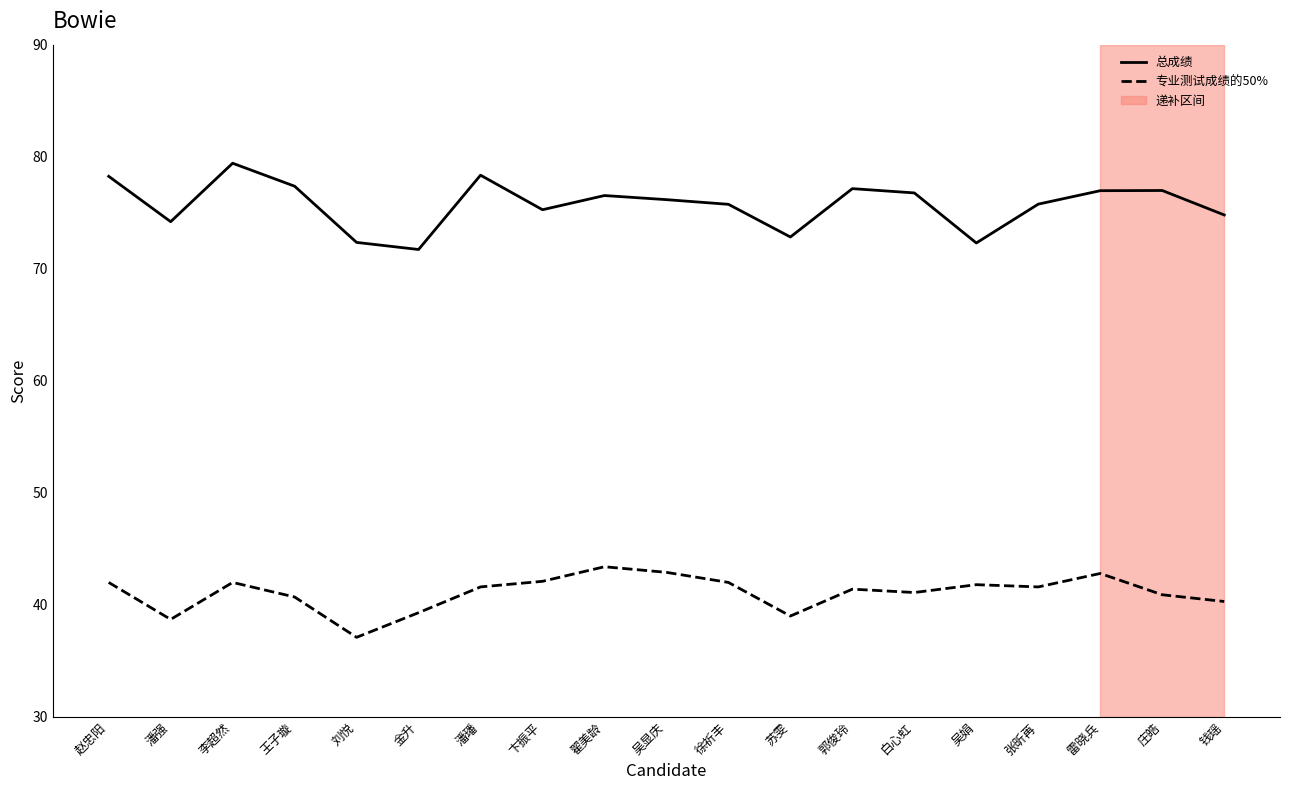

What is the difference between the maximum and minimum values in the 总成绩 series?

7.7